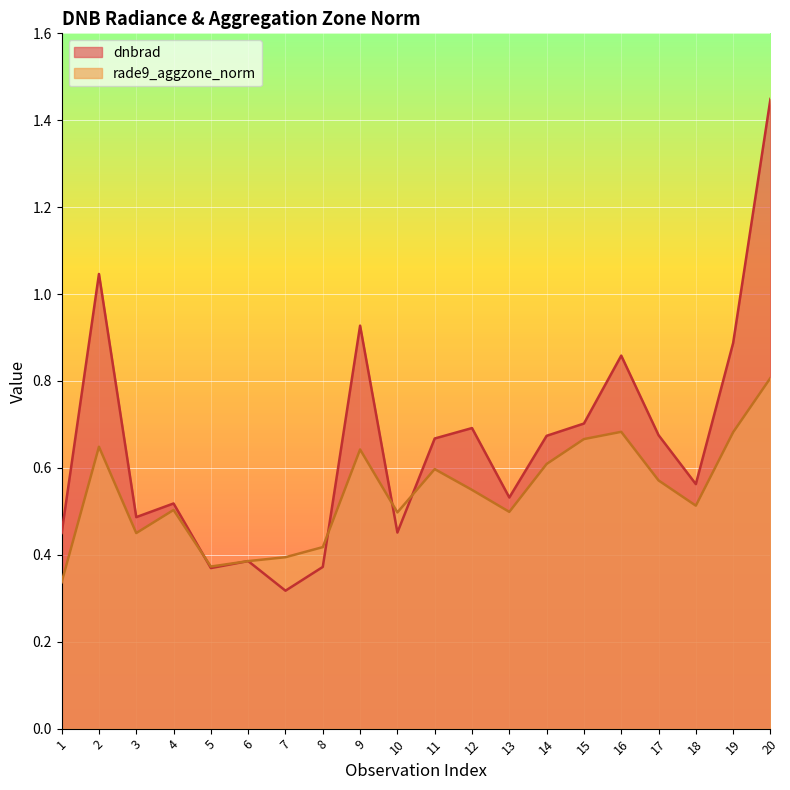

The value of dnbrad at 11 is 1.1. True or false?

False